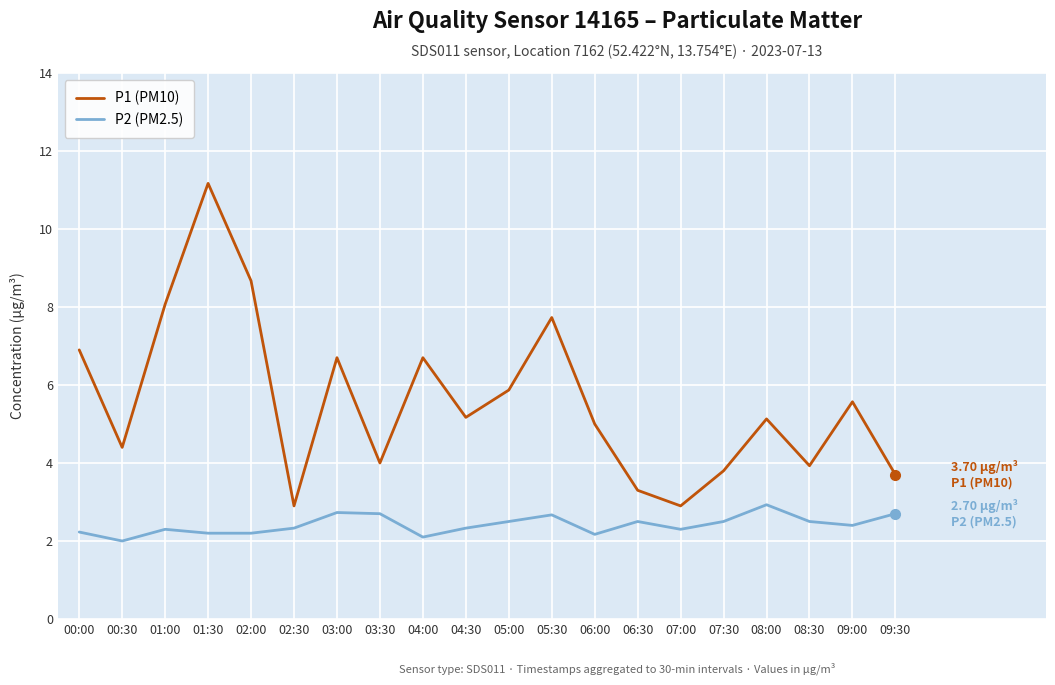

Which category has the highest value across all series?

01:30